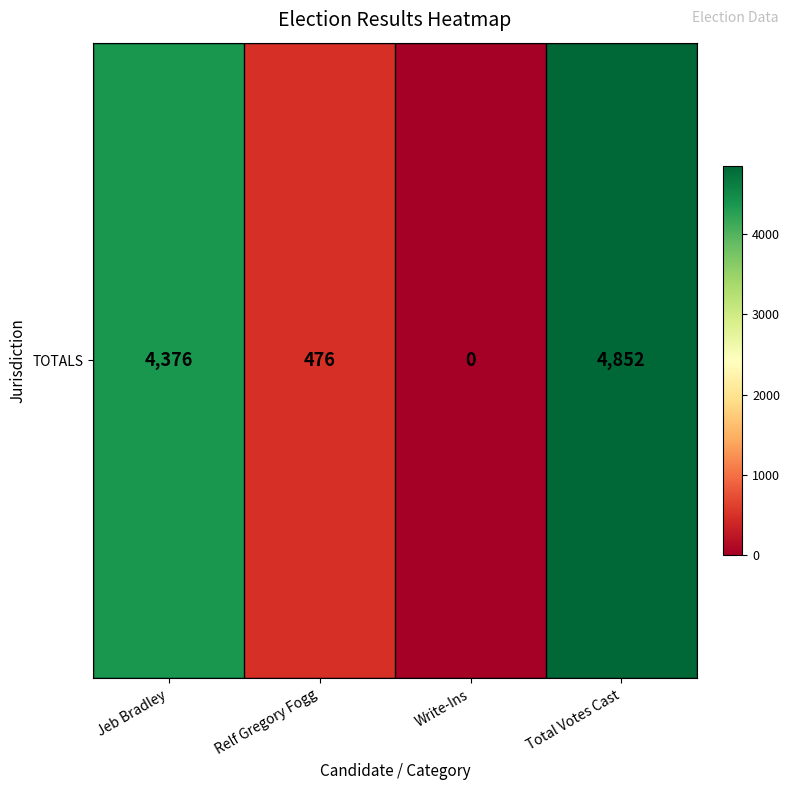

Between Jeb Bradley and Total Votes Cast, which is larger?

Total Votes Cast